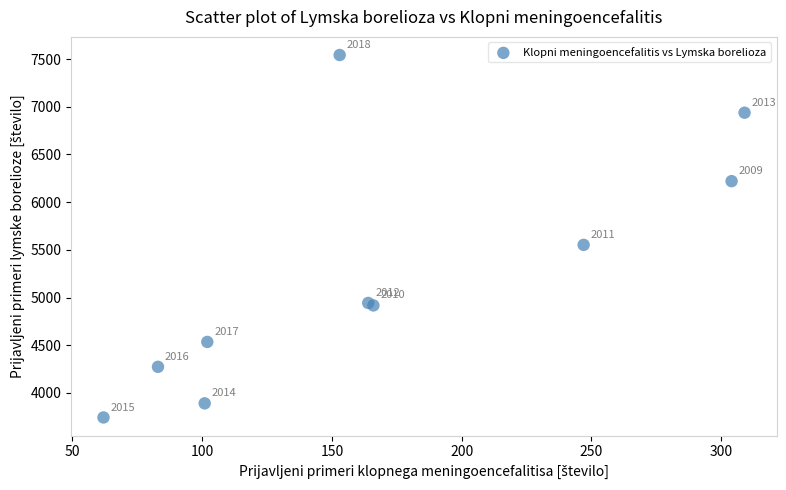

What Y value in the scatter plot is closest to 5642?

5552